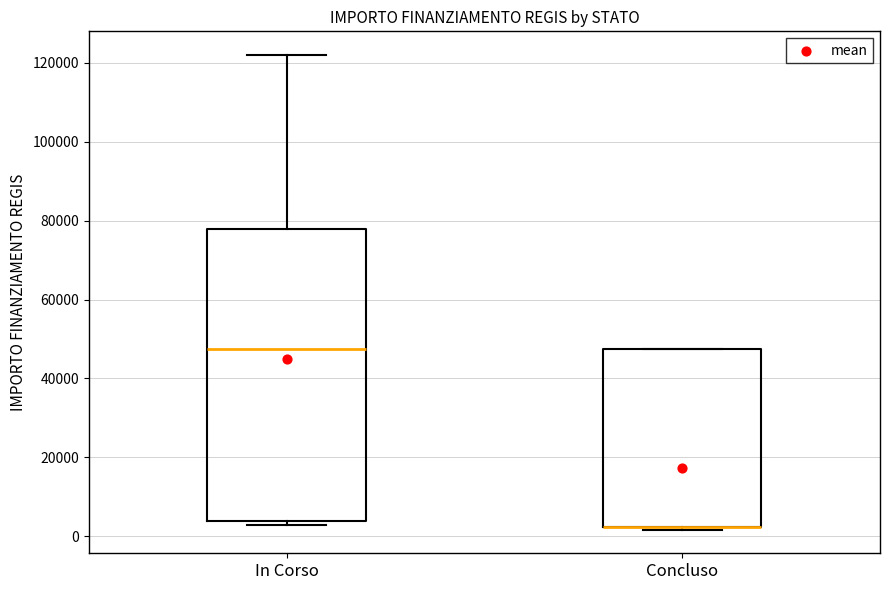

Where does the upper whisker of the box for In Corso end on the y-axis? The values are not printed on the chart, so give them approximately, as read against the axis.

122000